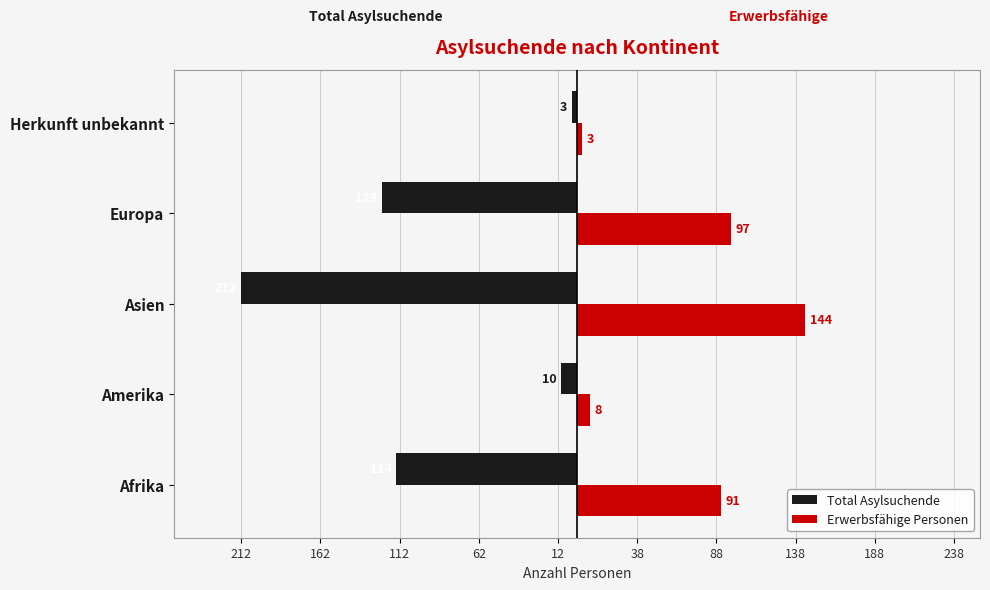

What are all the series names shown in the legend?

Total Asylsuchende, Erwerbsfähige Personen